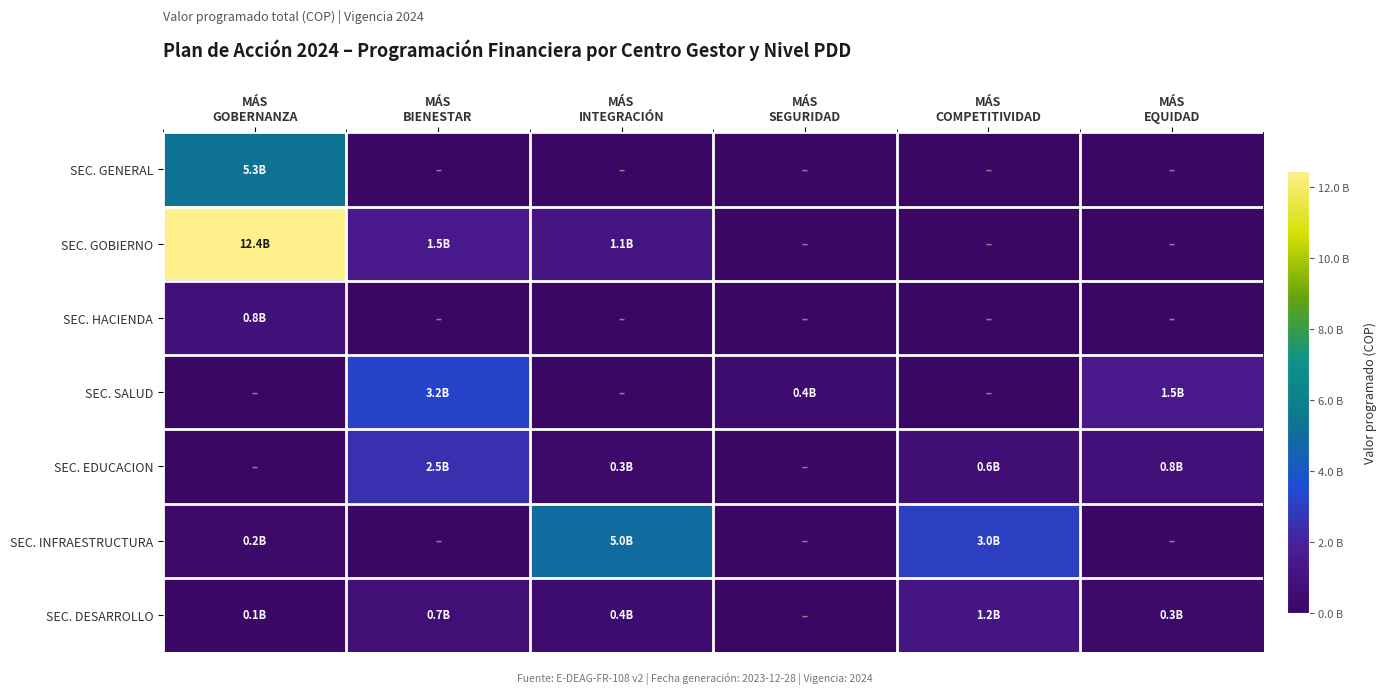

Reading left to right, transcribe all the data shown in this chart.

SEC. GENERAL: MÁS
GOBERNANZA=5280724605	MÁS
BIENESTAR=0	MÁS
INTEGRACIÓN=0	MÁS
SEGURIDAD=0	MÁS
COMPETITIVIDAD=0	MÁS
EQUIDAD=0
SEC. GOBIERNO: MÁS
GOBERNANZA=12432724360	MÁS
BIENESTAR=1501000000	MÁS
INTEGRACIÓN=1100000000	MÁS
SEGURIDAD=0	MÁS
COMPETITIVIDAD=0	MÁS
EQUIDAD=0
SEC. HACIENDA: MÁS
GOBERNANZA=800000000	MÁS
BIENESTAR=0	MÁS
INTEGRACIÓN=0	MÁS
SEGURIDAD=0	MÁS
COMPETITIVIDAD=0	MÁS
EQUIDAD=0
SEC. SALUD: MÁS
GOBERNANZA=0	MÁS
BIENESTAR=3200000000	MÁS
INTEGRACIÓN=0	MÁS
SEGURIDAD=400000000	MÁS
COMPETITIVIDAD=0	MÁS
EQUIDAD=1500000000
SEC. EDUCACION: MÁS
GOBERNANZA=0	MÁS
BIENESTAR=2500000000	MÁS
INTEGRACIÓN=300000000	MÁS
SEGURIDAD=0	MÁS
COMPETITIVIDAD=600000000	MÁS
EQUIDAD=800000000
SEC. INFRAESTRUCTURA: MÁS
GOBERNANZA=200000000	MÁS
BIENESTAR=0	MÁS
INTEGRACIÓN=5000000000	MÁS
SEGURIDAD=0	MÁS
COMPETITIVIDAD=3000000000	MÁS
EQUIDAD=0
SEC. DESARROLLO: MÁS
GOBERNANZA=150000000	MÁS
BIENESTAR=700000000	MÁS
INTEGRACIÓN=400000000	MÁS
SEGURIDAD=0	MÁS
COMPETITIVIDAD=1200000000	MÁS
EQUIDAD=300000000